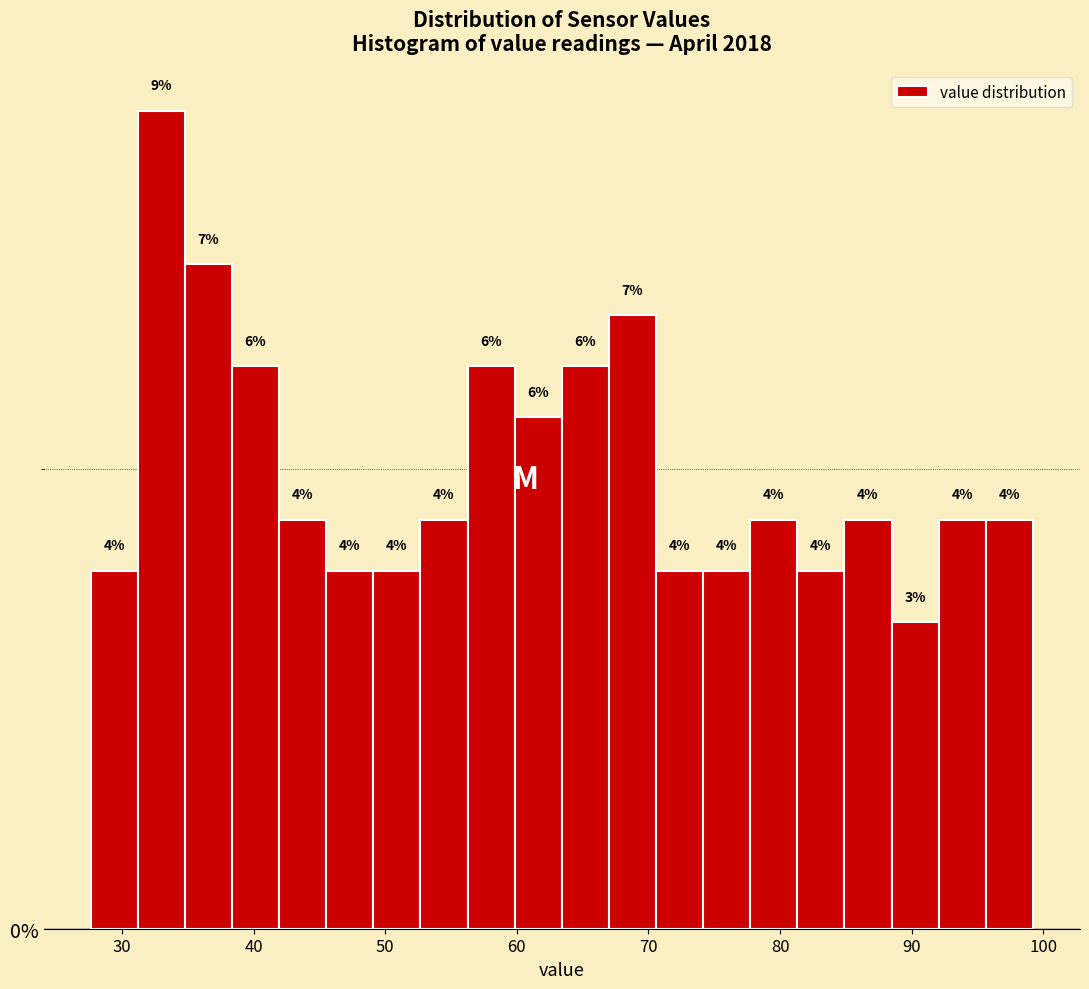

Around what value on the x-axis is the tallest bar? Give the approximate position of its centre, as read against the axis.

33